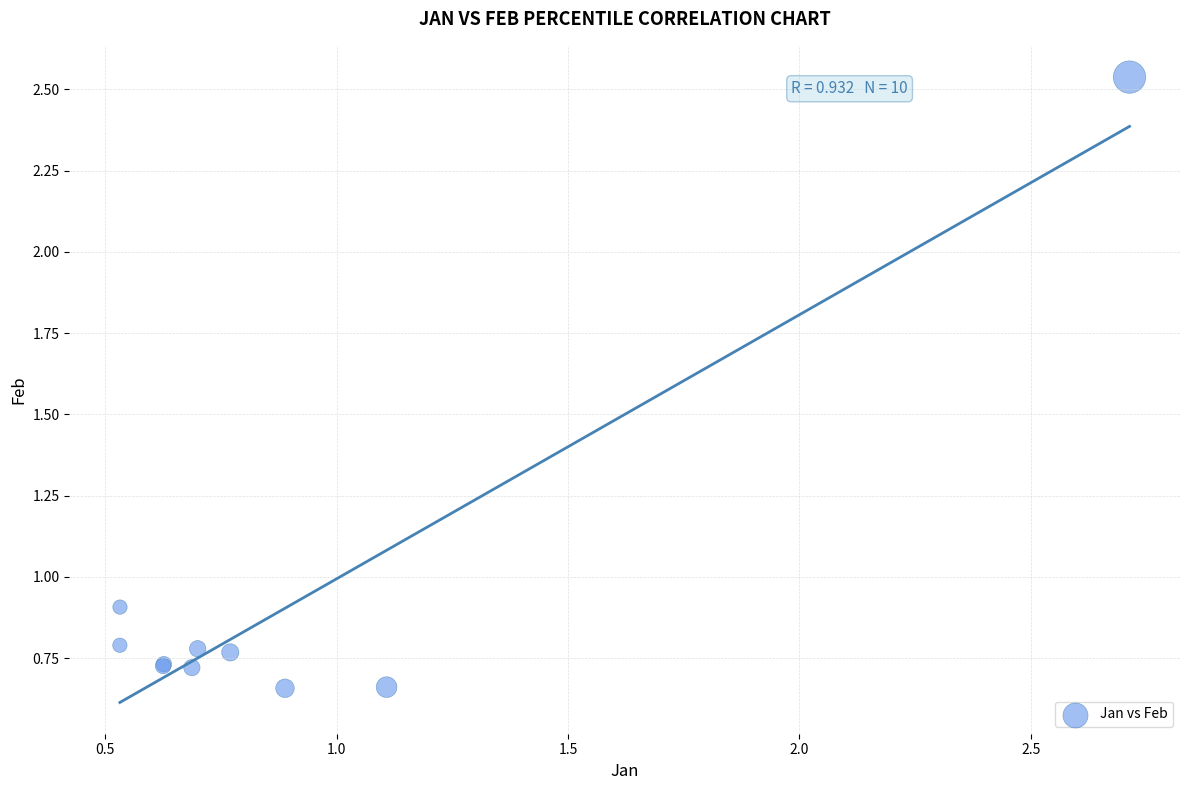

What Y value in the scatter plot is closest to 1?

0.9